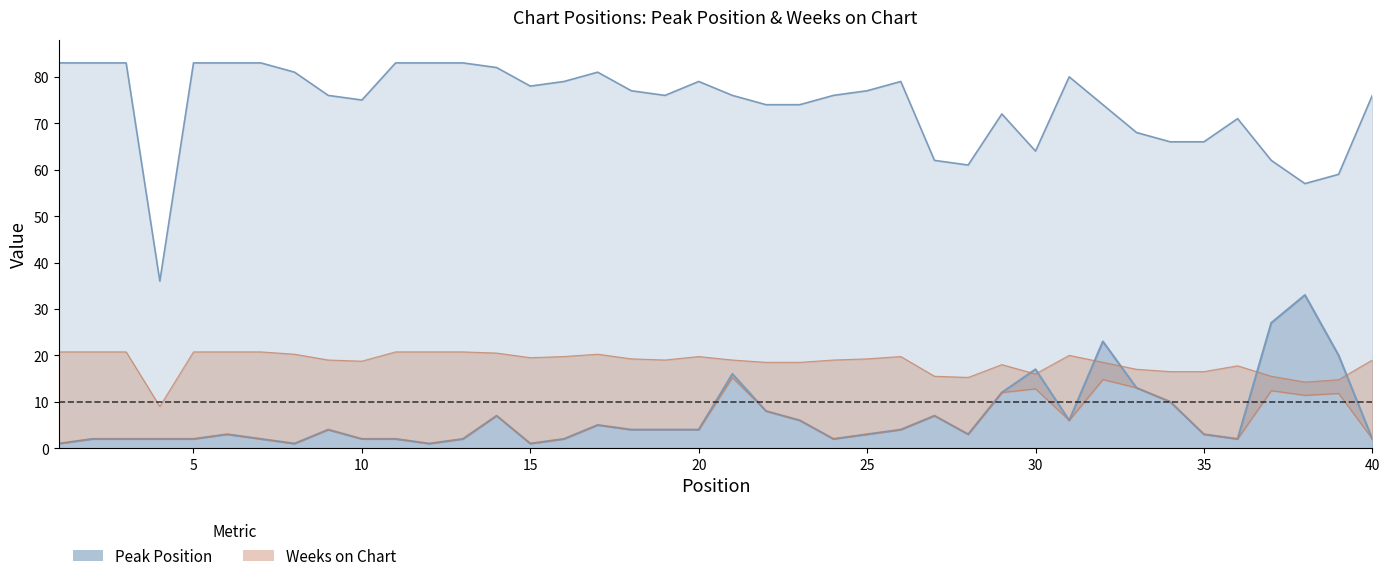

What is the minimum value for Peak Position?

1